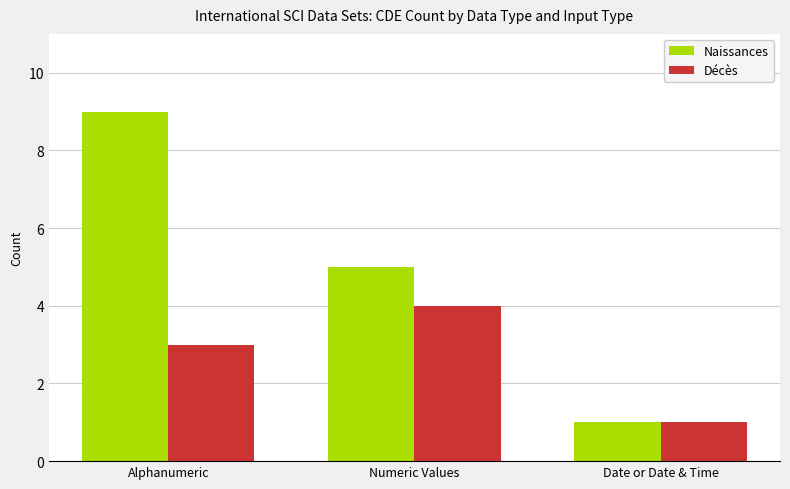

What is the minimum value shown in the chart?

1